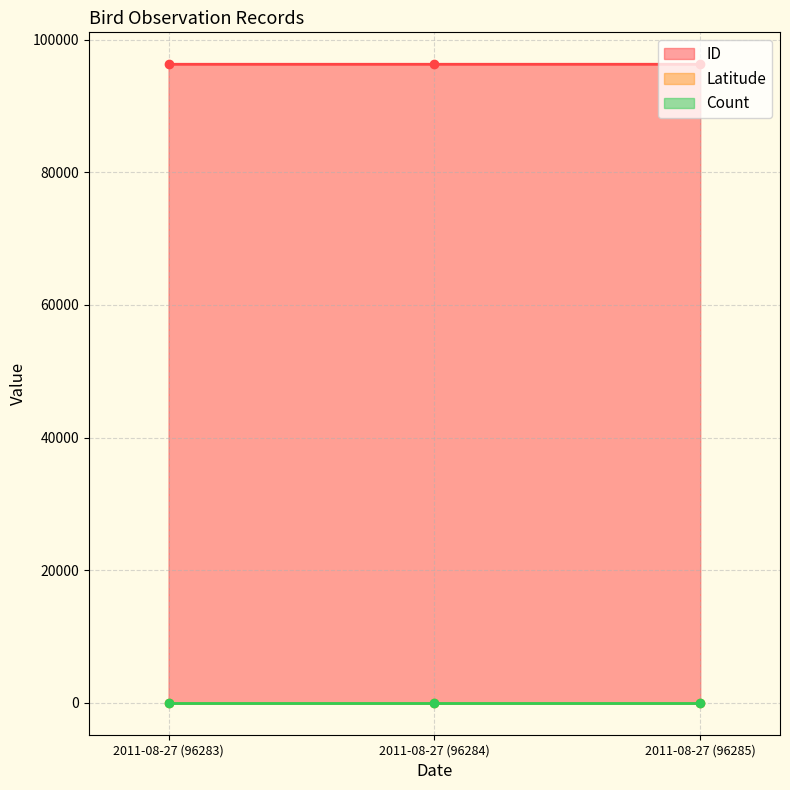

Count the ID values in the range 96283 to 96285.

3